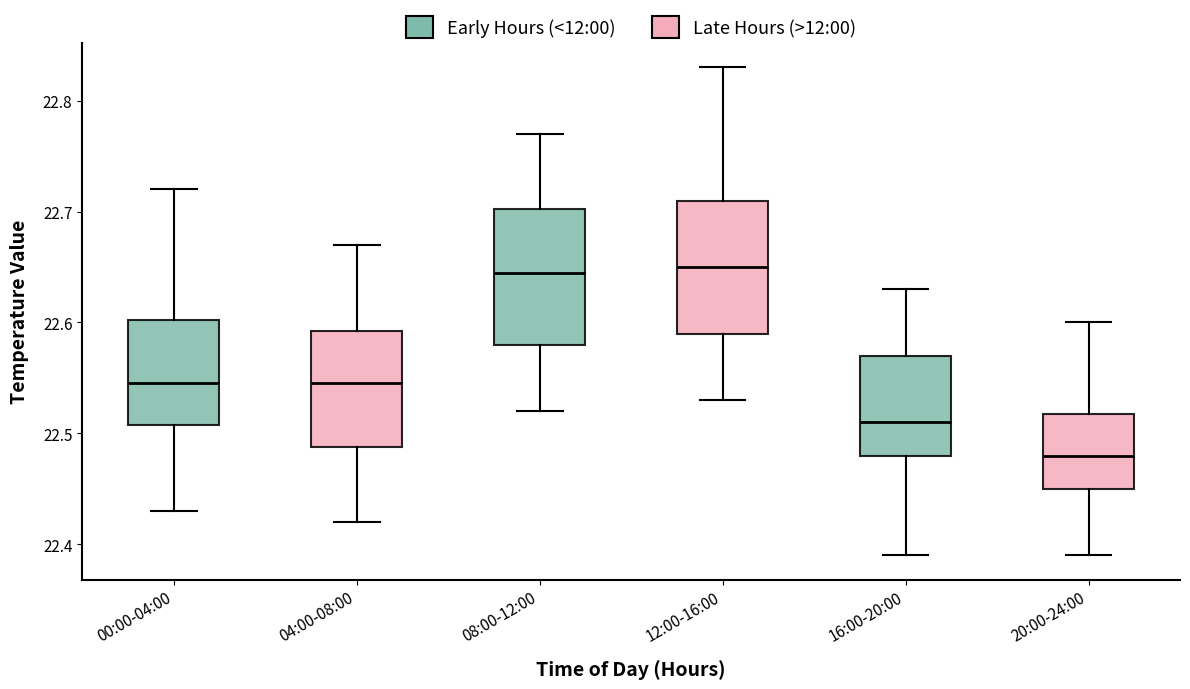

Where does the upper whisker of the box for 16:00-20:00 end on the y-axis? The values are not printed on the chart, so give them approximately, as read against the axis.

22.63